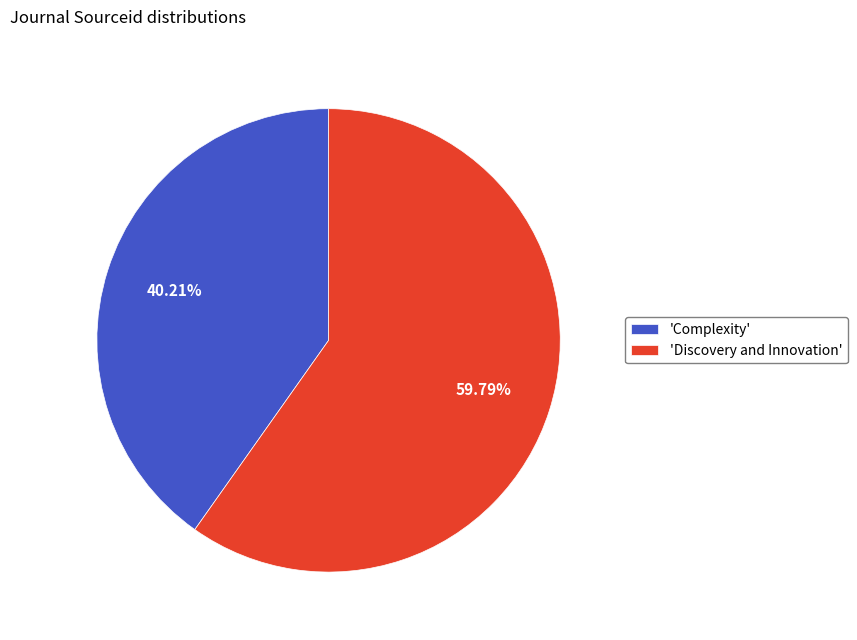

Does any single category account for the majority?

Yes